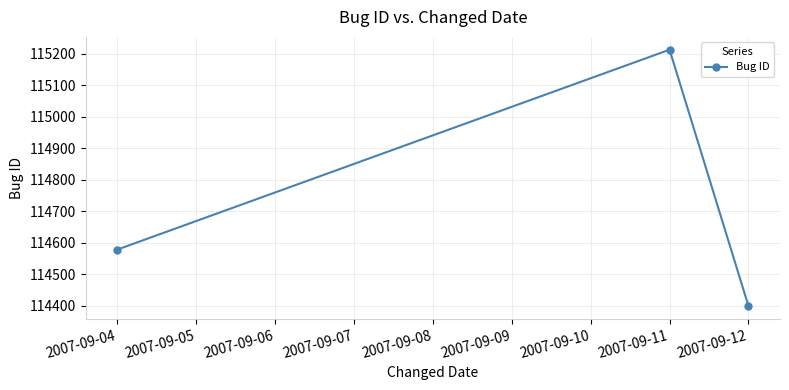

Is it true that the value at 2007-09-04 is 114578?

True